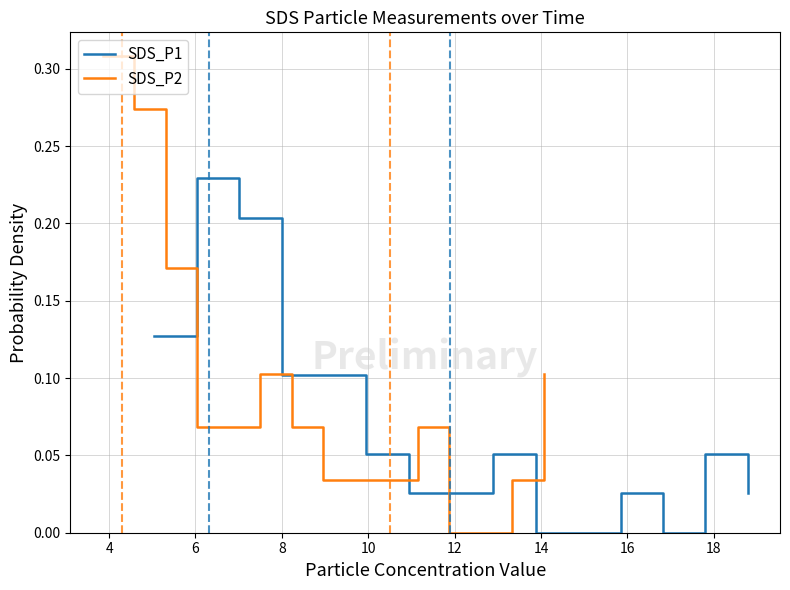

Is the value of SDS_P1 at 2 greater than the value of SDS_P2 at 4?

No